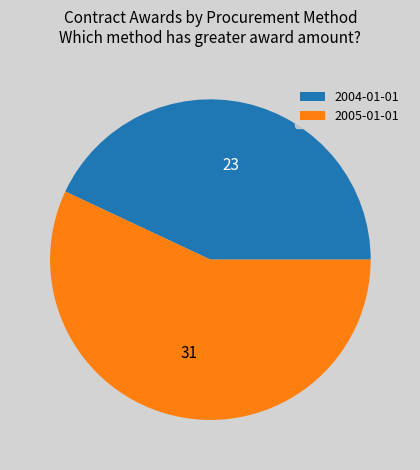

What is the smallest slice in the pie chart?

2004-01-01